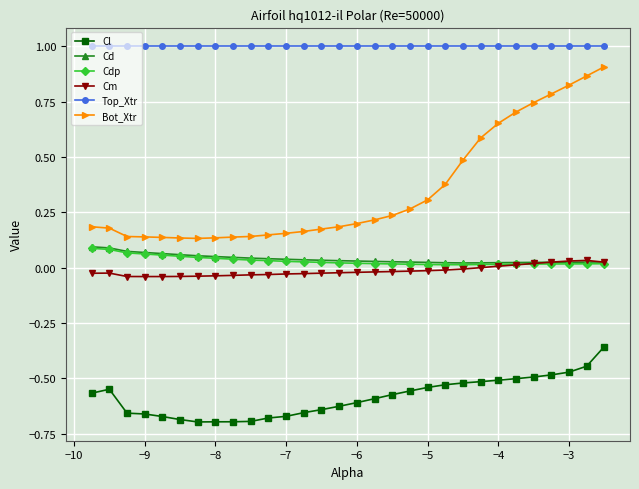

True or false: Top_Xtr and Cl intersect in this chart.

False